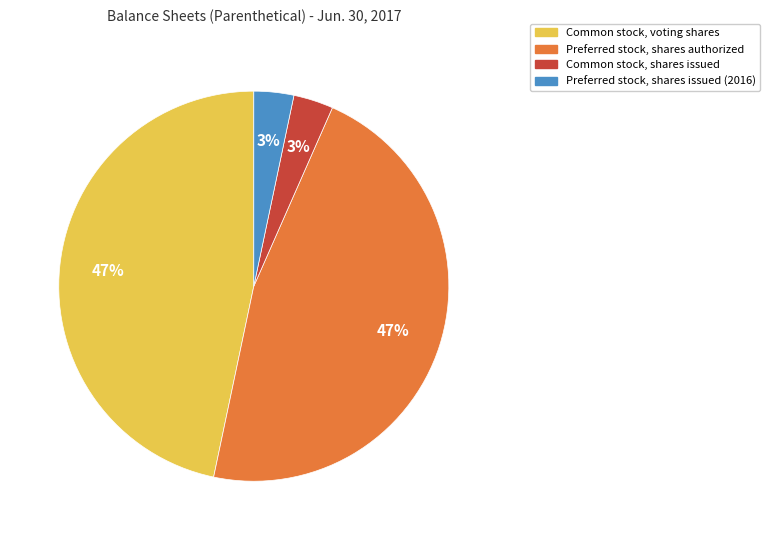

Do Preferred stock, shares issued (2016) and Common stock, shares issued together represent more than half of the pie?

No